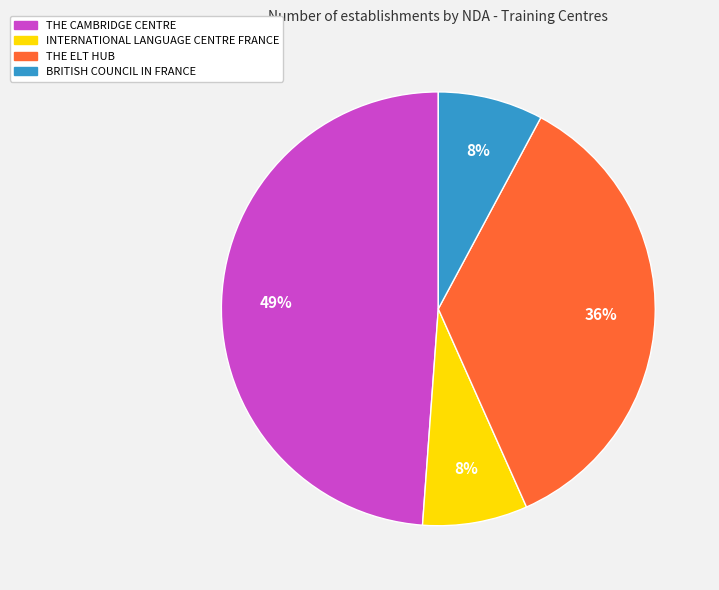

Count the number of slices in the pie.

4